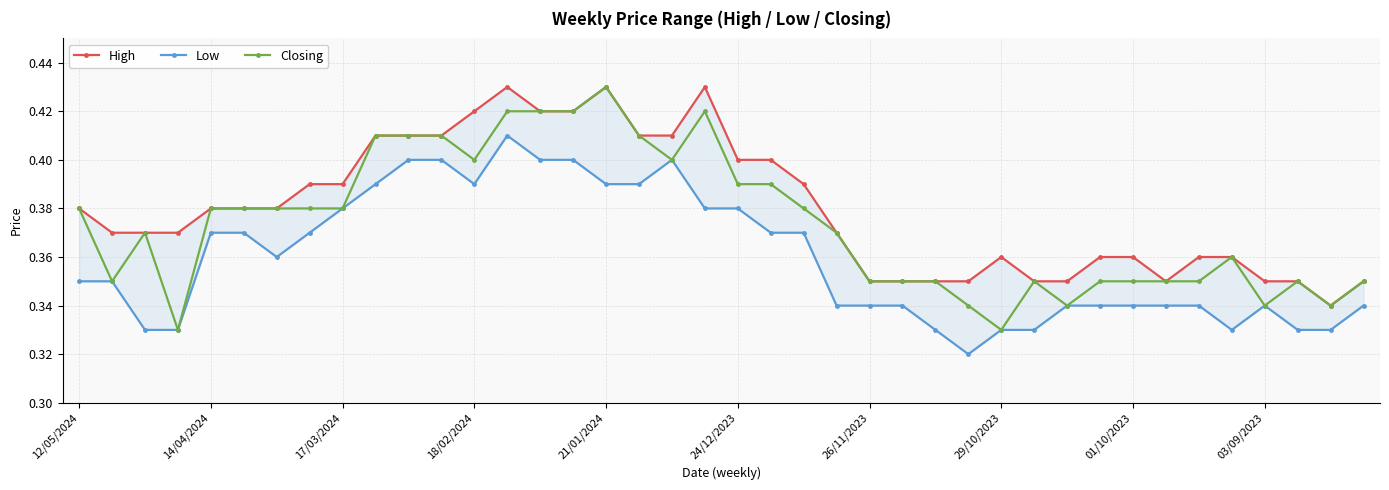

List the series in order of their peak value, highest first.

High, Closing, Low